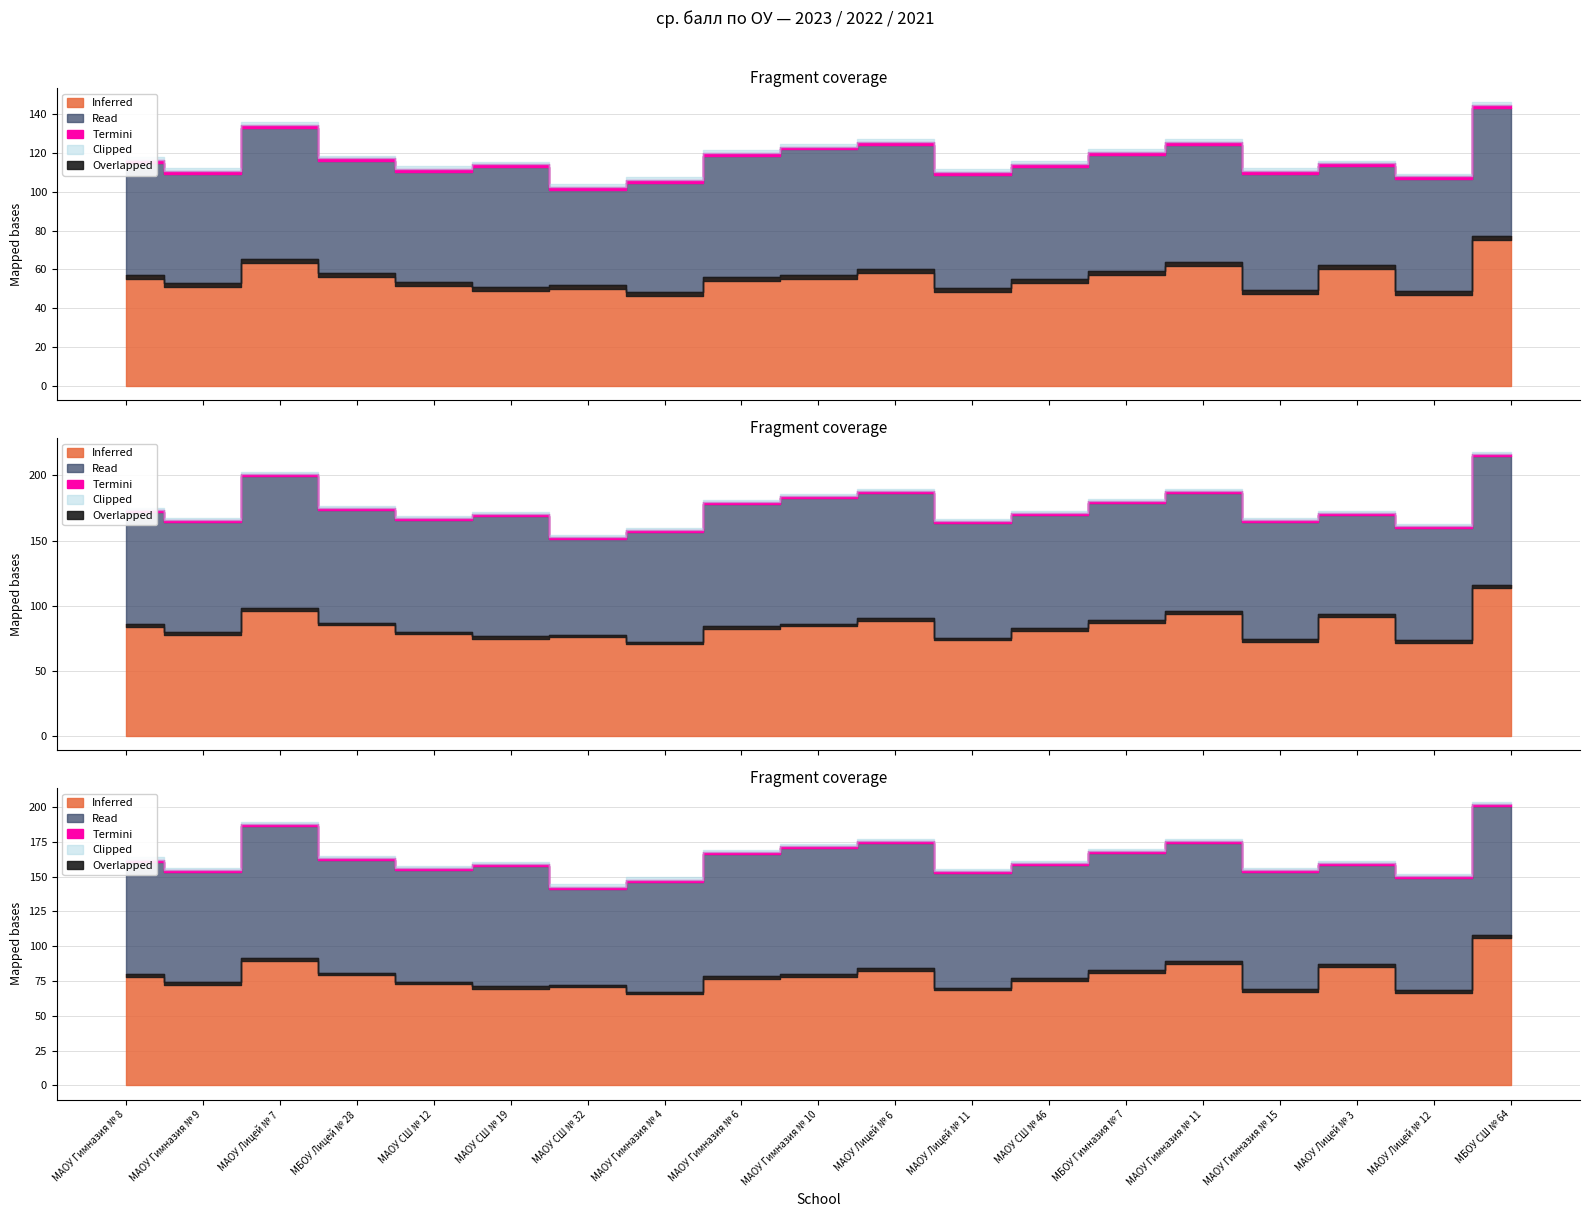

What is the value of the 2023 ср. балл point at the 15th from the left?

63.7